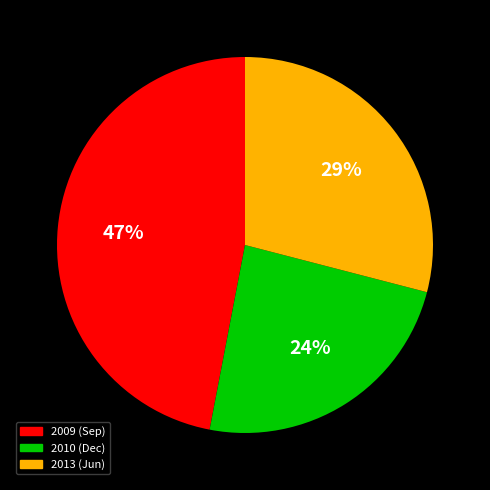

How many segments does this pie chart have?

3